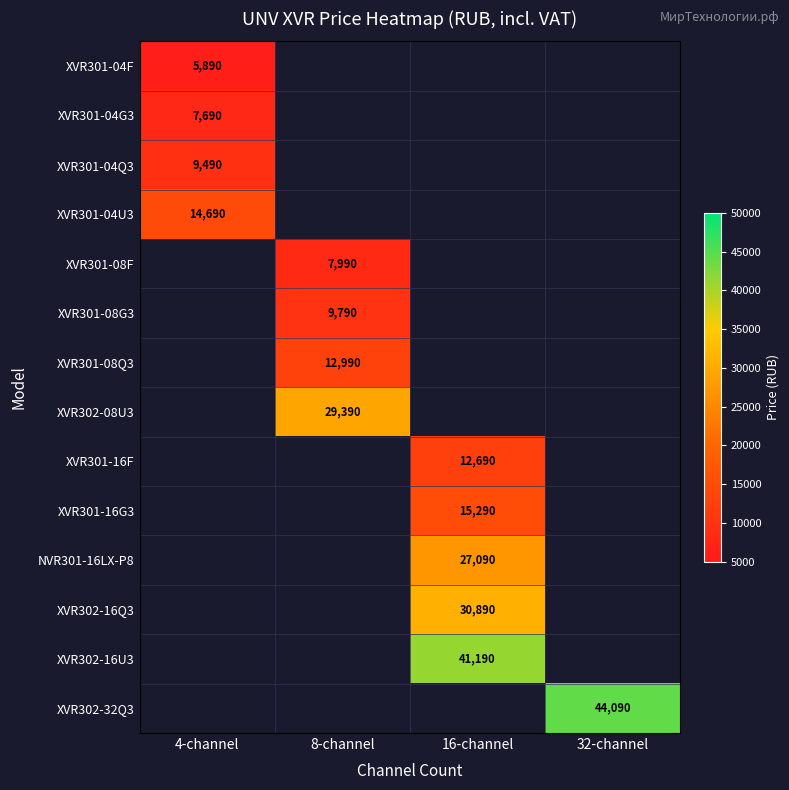

What is the smallest value displayed?

5890.0